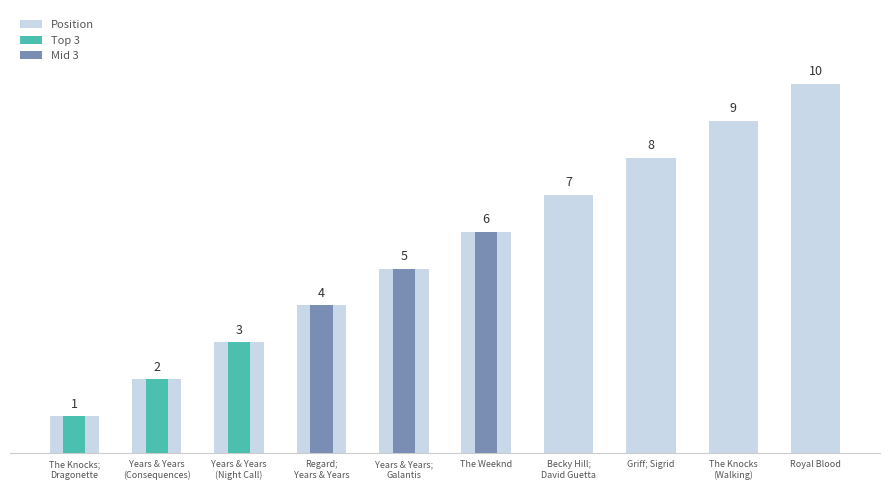

Where is the data nearest to the value 5?

Years & Years; Galantis